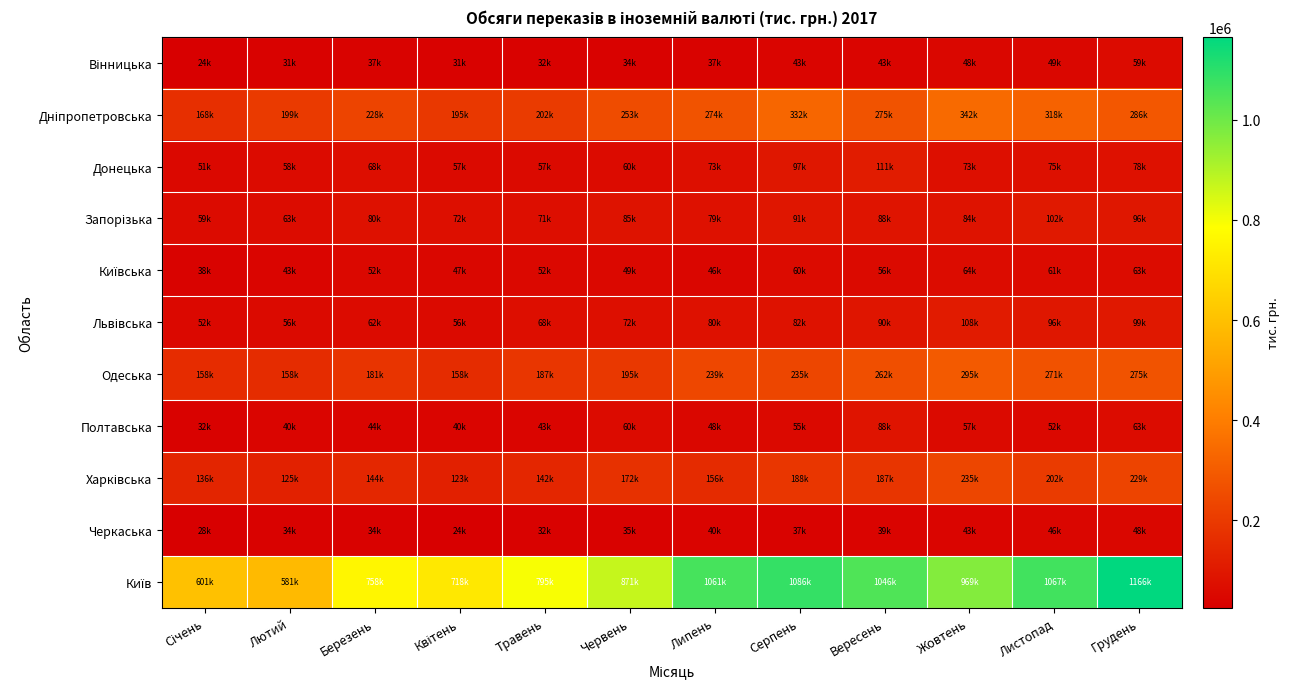

Which series has the widest spread of values?

Київ